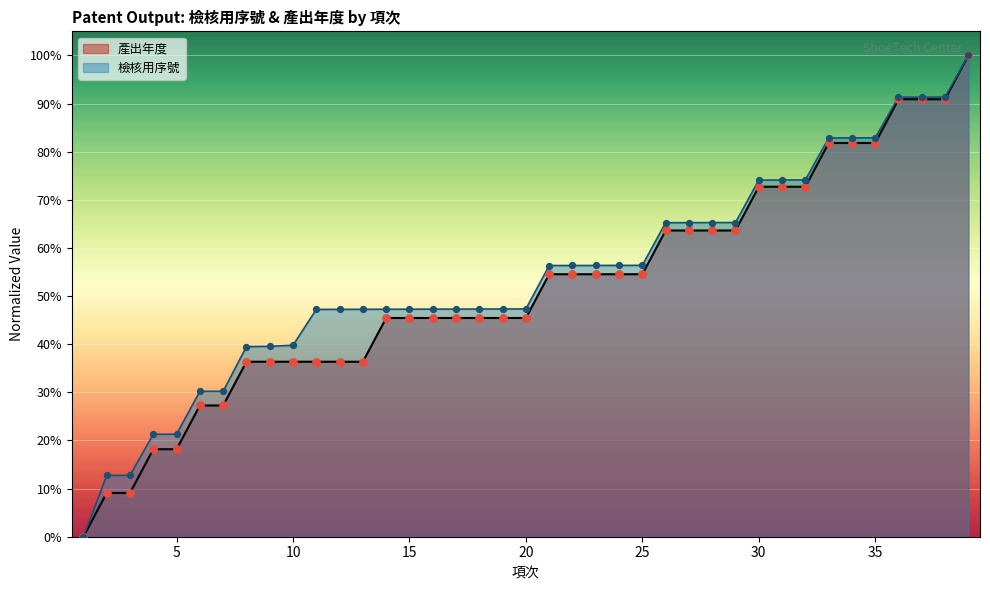

Which series has the largest total across all categories?

檢核用序號